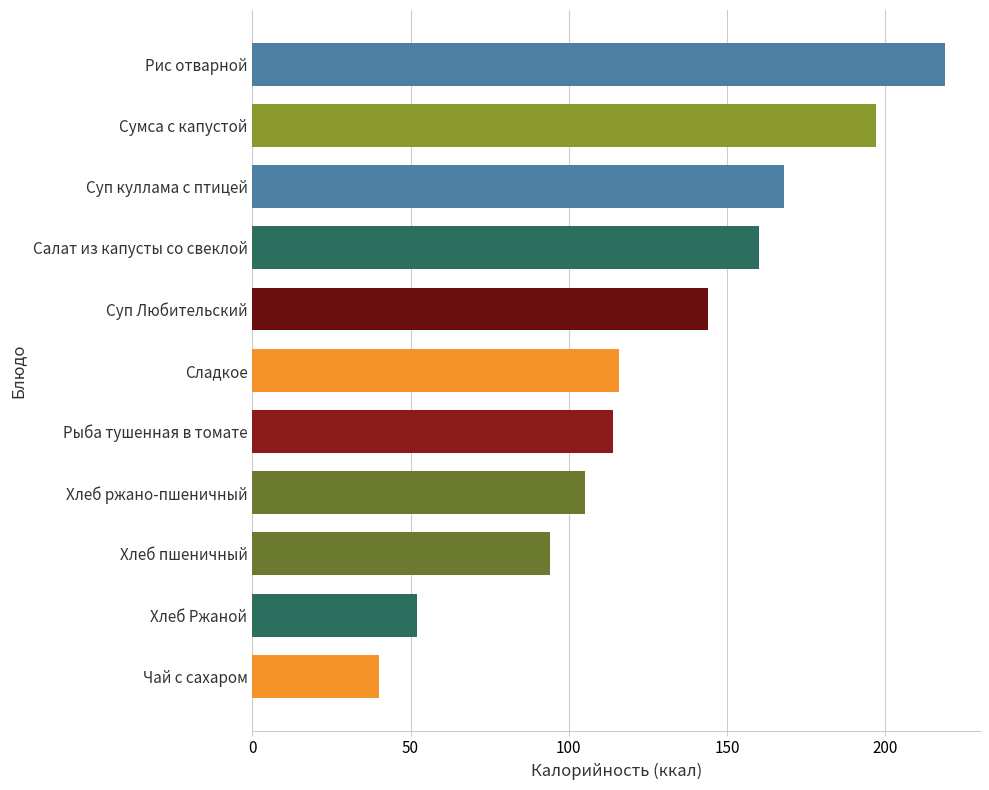

How many series are shown in this chart?

1